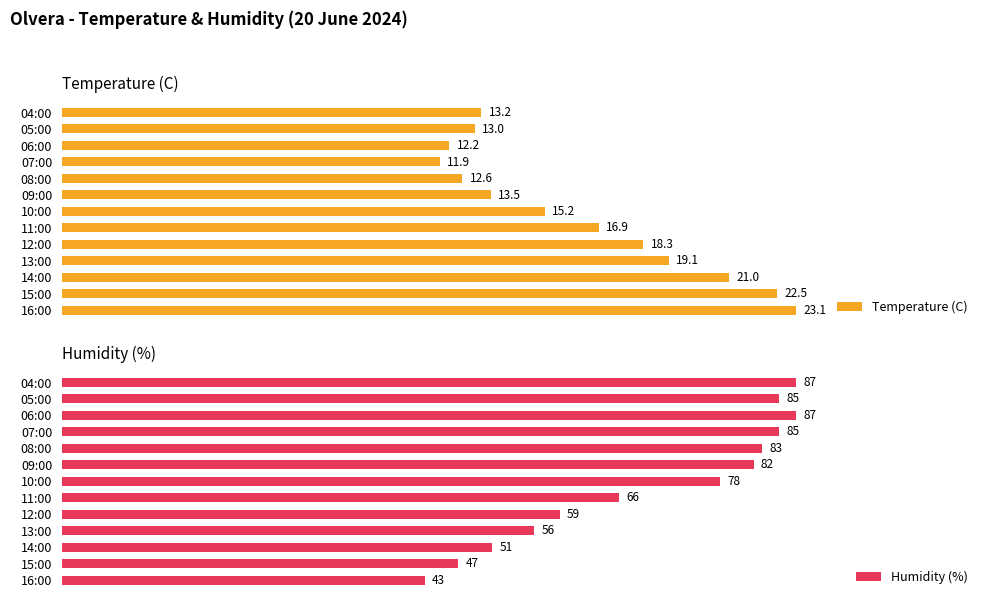

Does the chart contain any negative values?

No